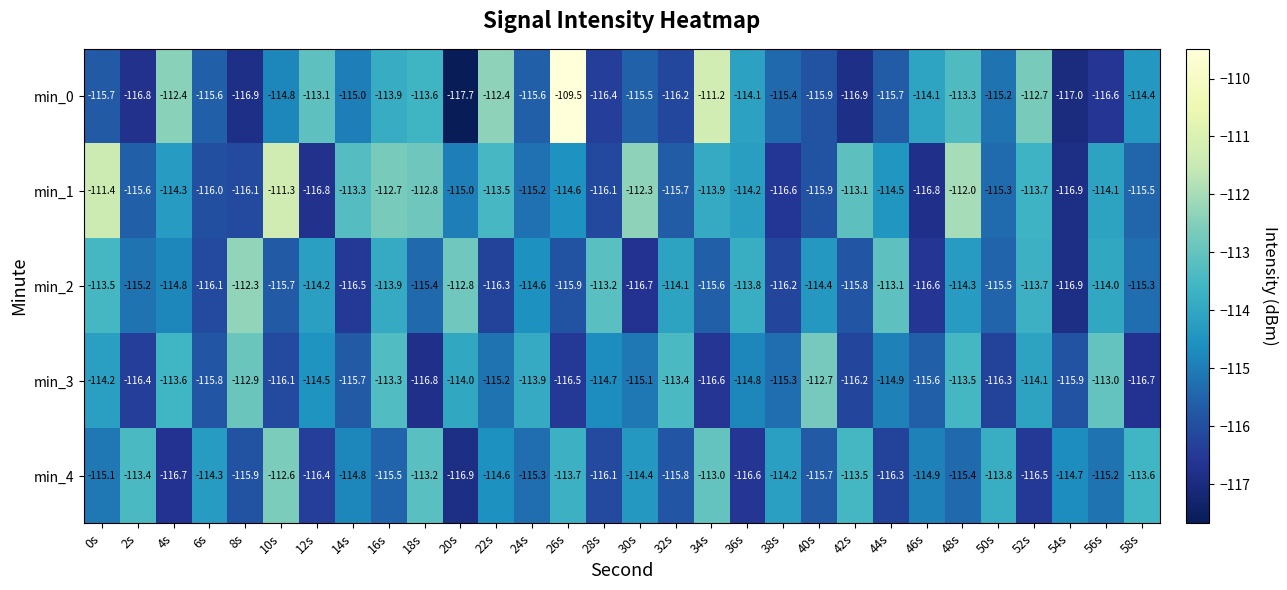

Rank the series by their maximum value, from highest to lowest.

min_0, min_1, min_2, min_4, min_3